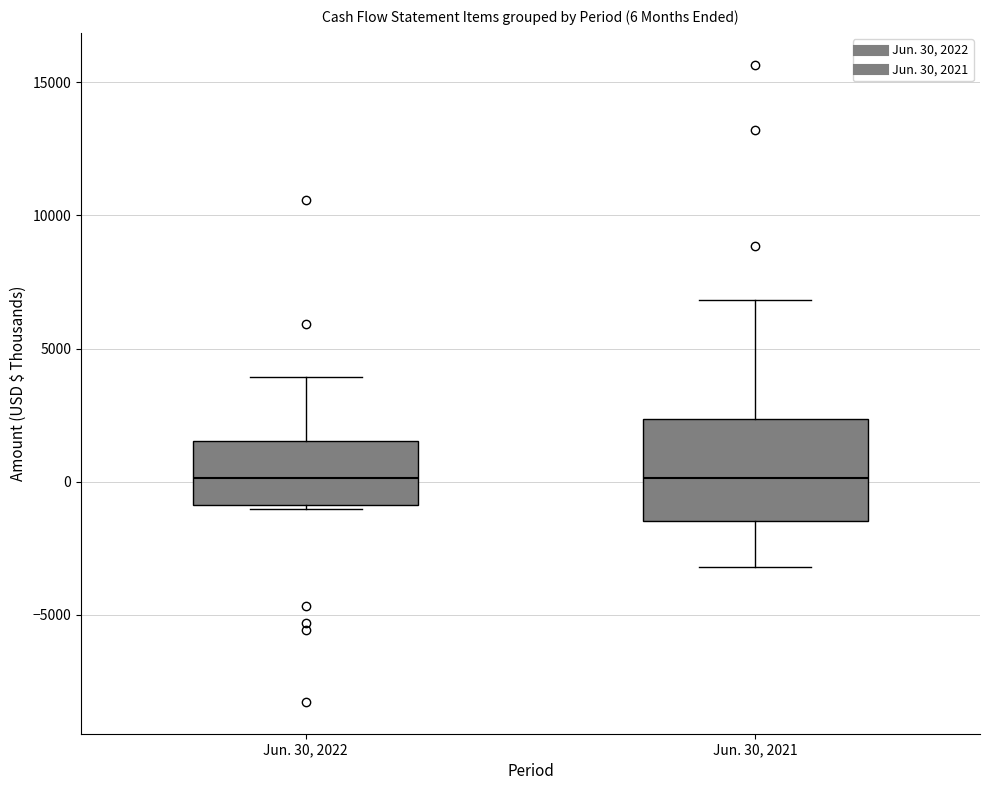

Comparing the boxes themselves (not the whiskers), which one is the tallest?

Jun. 30, 2021